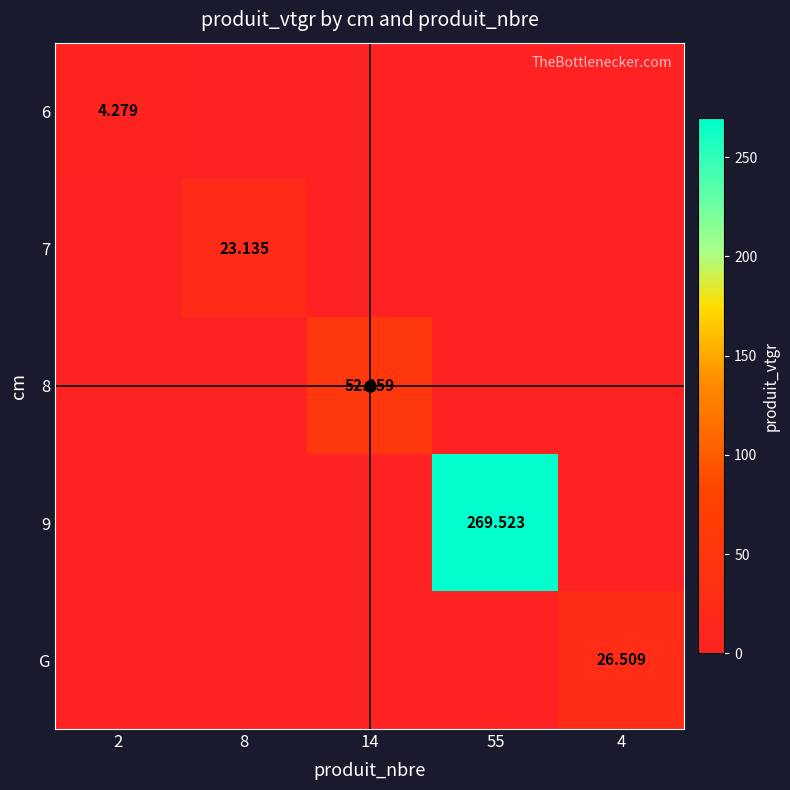

Count the number of categories in the chart.

5